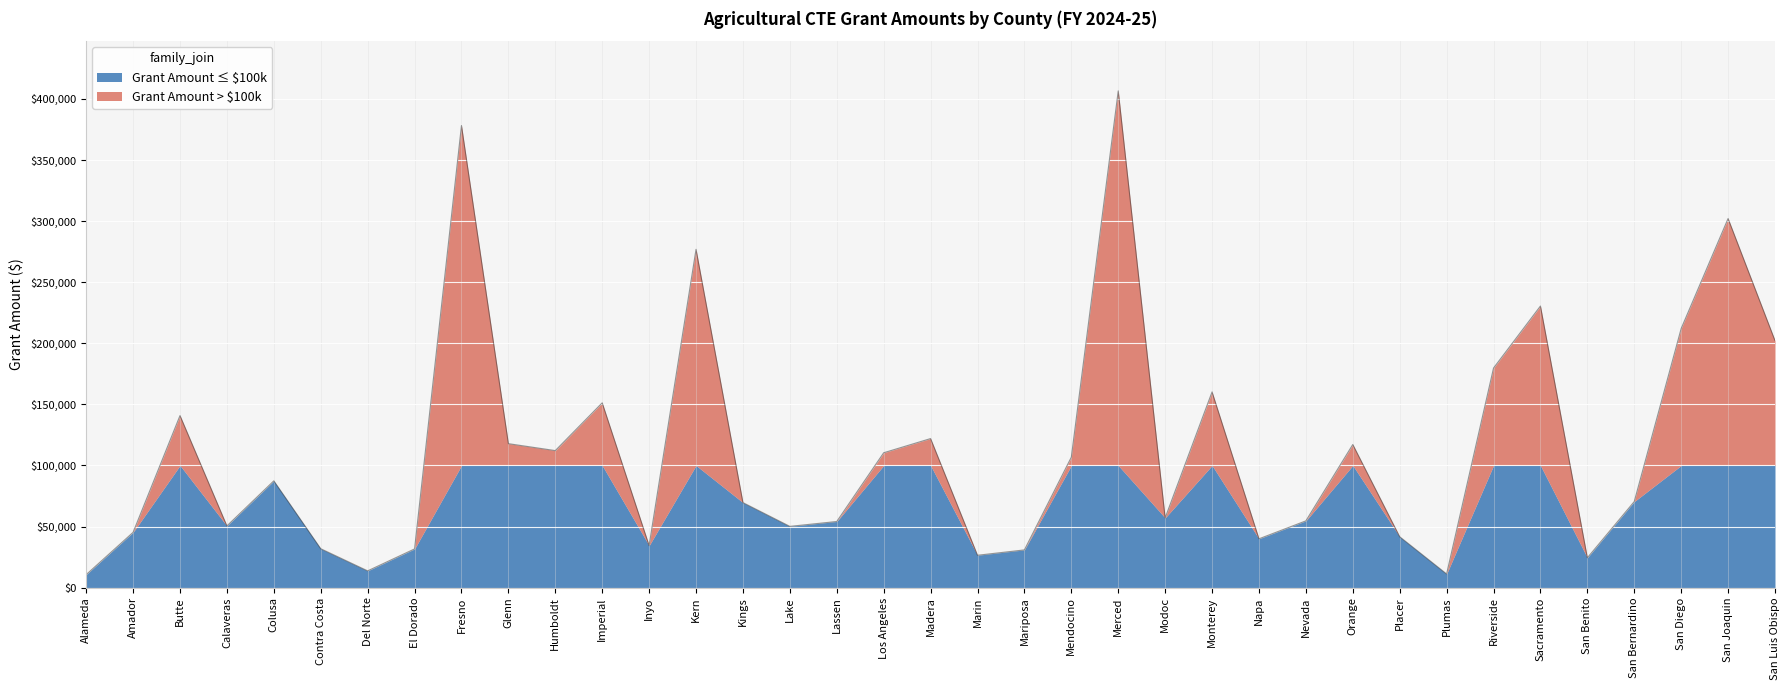

What is the value of the 33rd point from the left?

24433.2